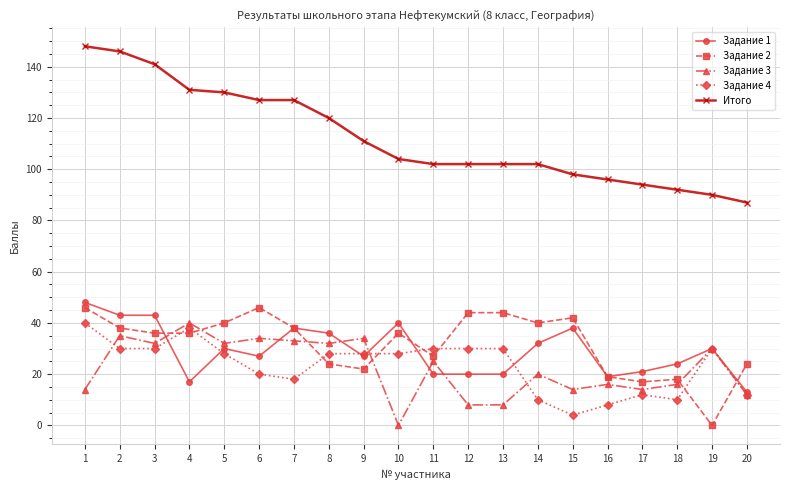

What is the value of the Задание 1 point at the 1st from the left?

48